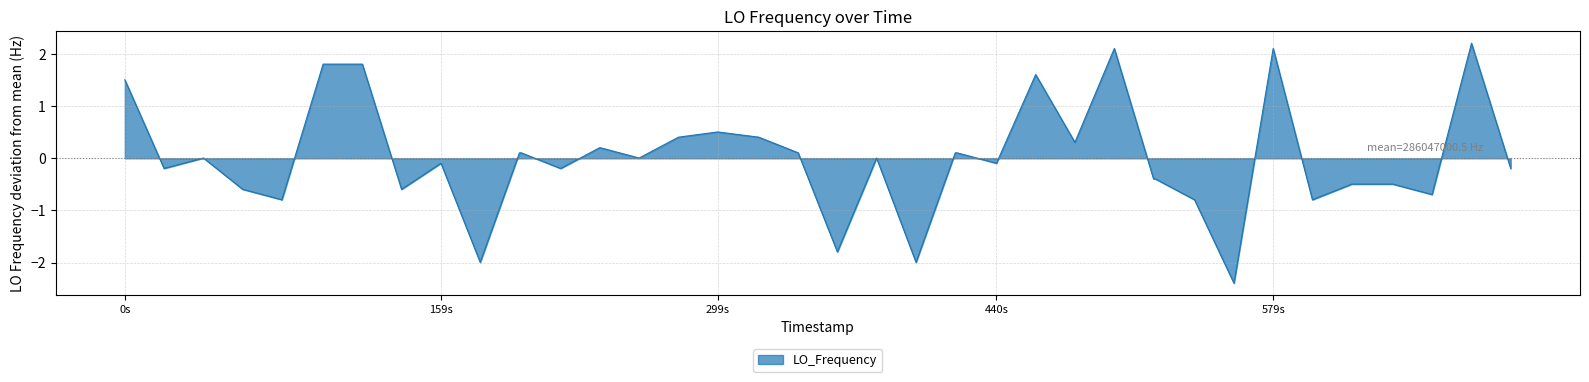

What is the maximum value shown in the chart?

2.2